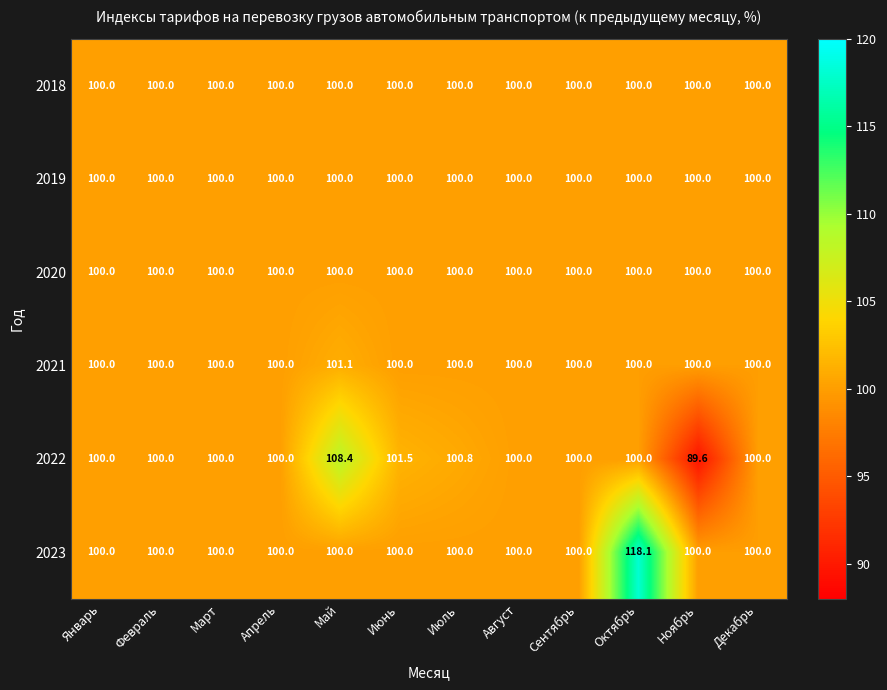

Between Январь and Май, which series saw the biggest shift?

2022